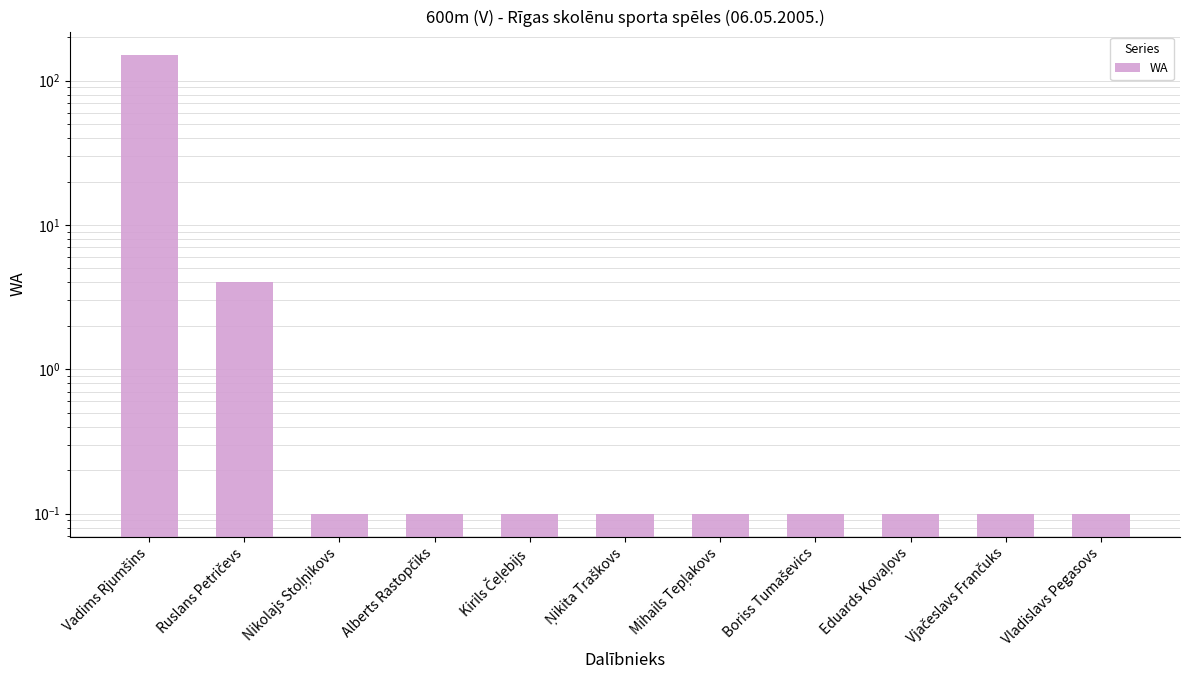

Rank the categories by value from highest to lowest.

Vadims Rjumšins, Ruslans Petričevs, Nikolajs Stoļņikovs, Alberts Rastopčiks, Kirils Čeļebijs, Ņikita Traškovs, Mihails Tepļakovs, Boriss Tumaševics, Eduards Kovaļovs, Vjačeslavs Frančuks, Vladislavs Pegasovs